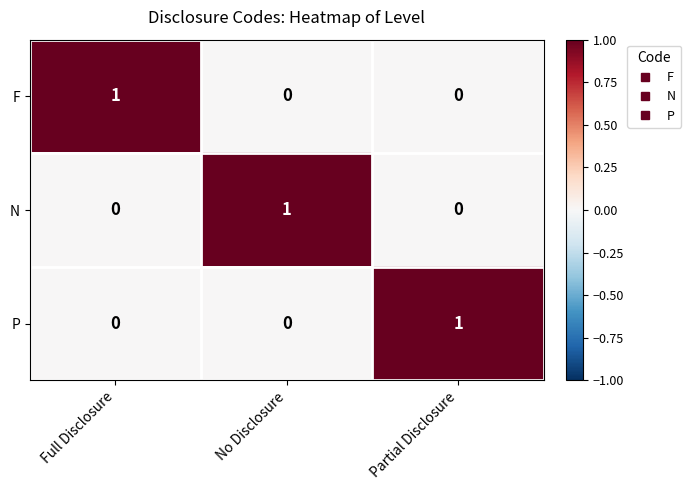

The N series shows -1 at Partial Disclosure. True or false?

False